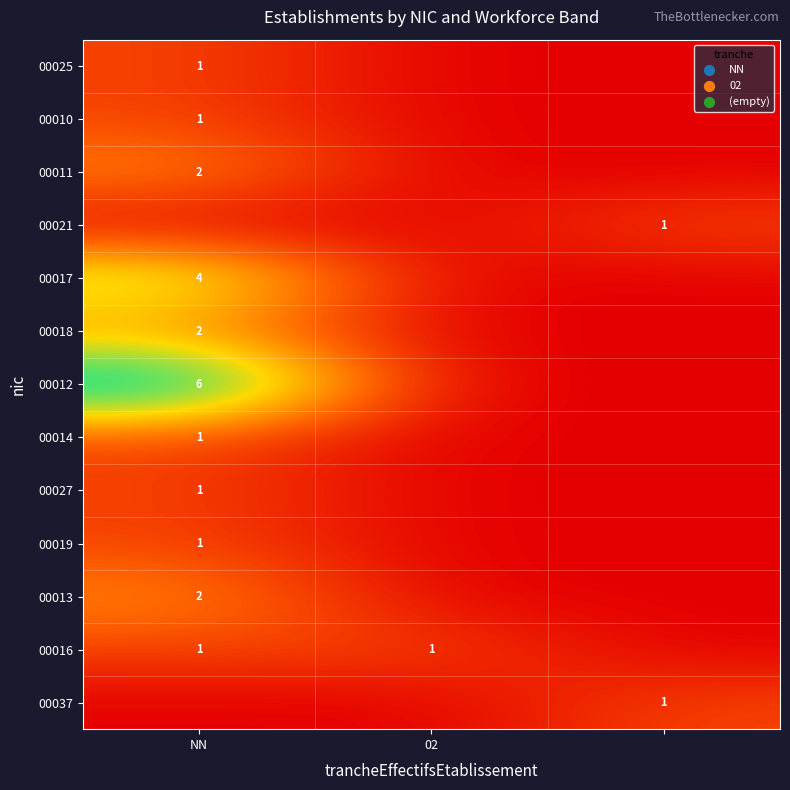

The value of 00010 at NN is 1. True or false?

True